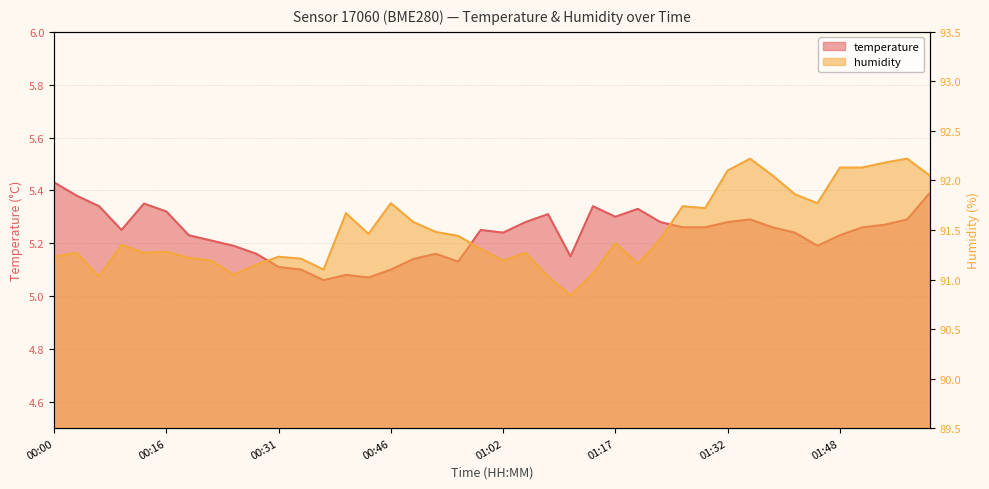

What is the average value of the temperature series?

5.2